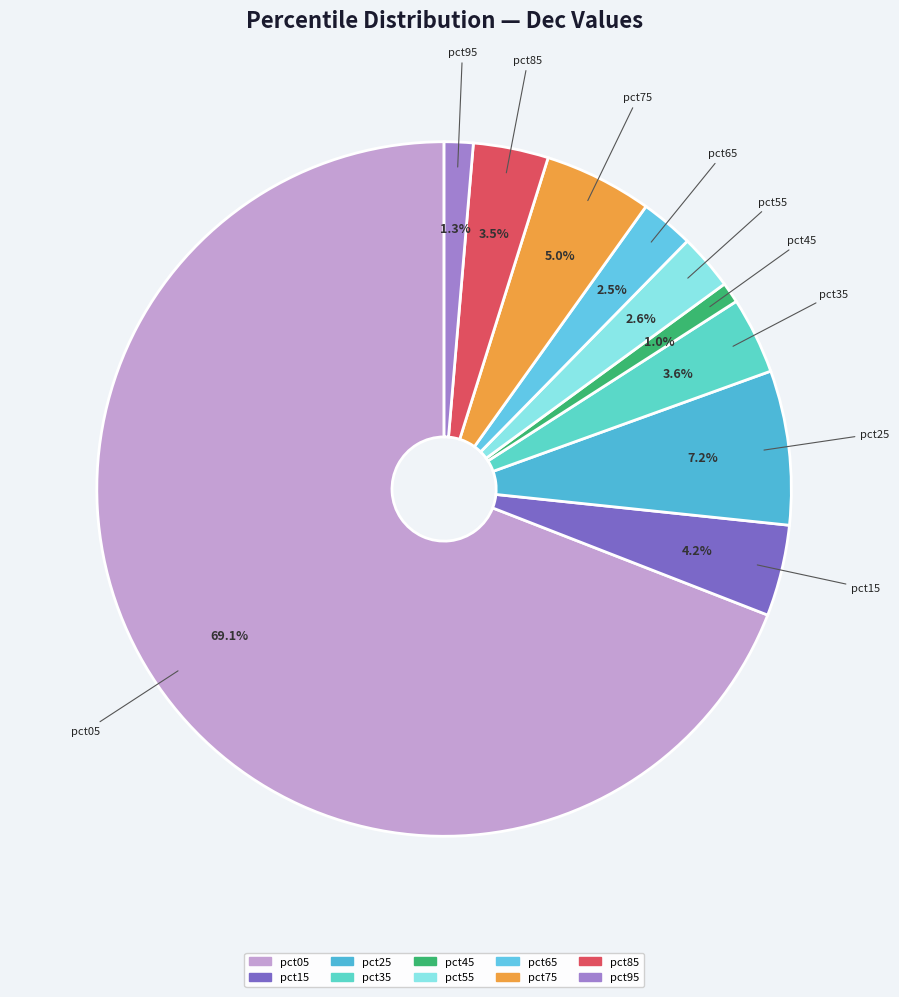

What is the majority slice?

pct05